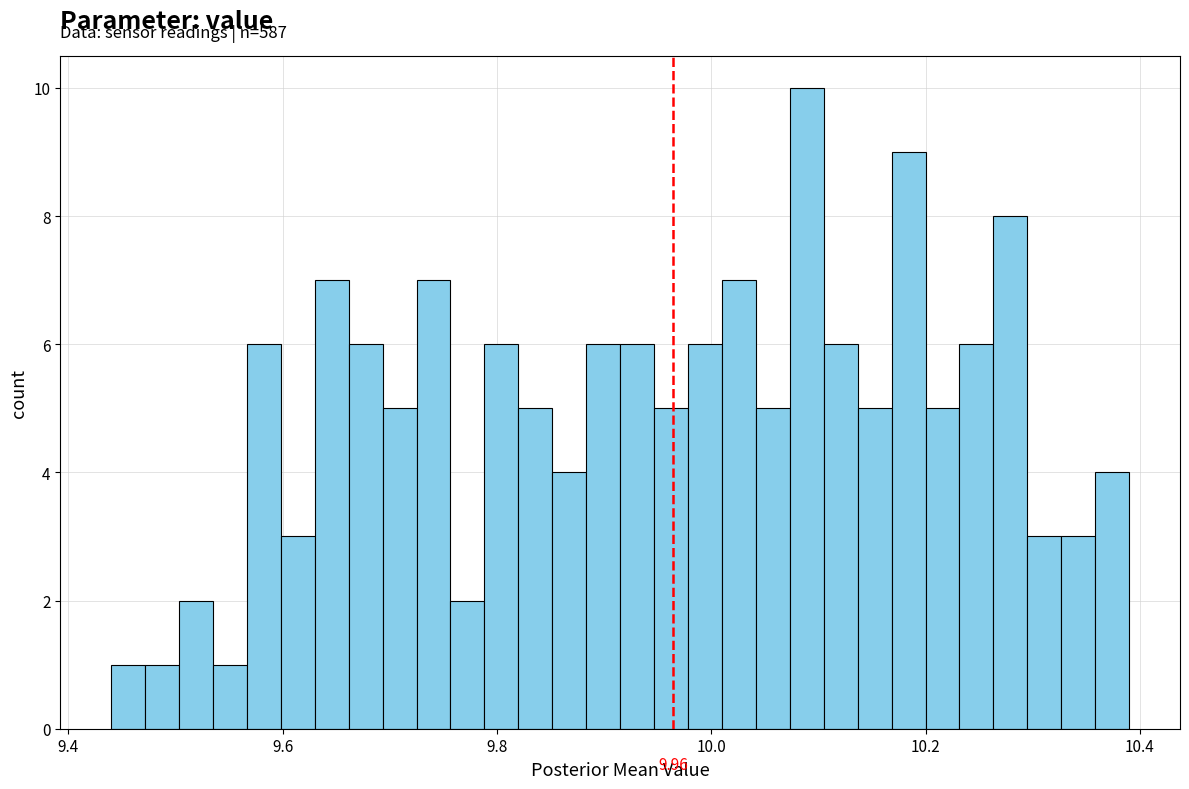

Around what value on the x-axis is the tallest bar? Give the approximate position of its centre, as read against the axis.

10.08